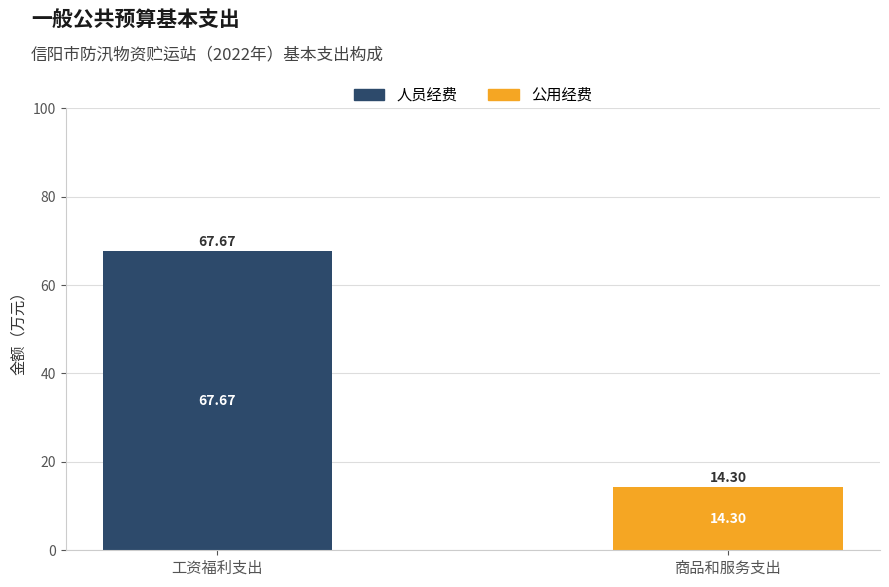

Where is 人员经费 nearest to the value 33?

商品和服务支出